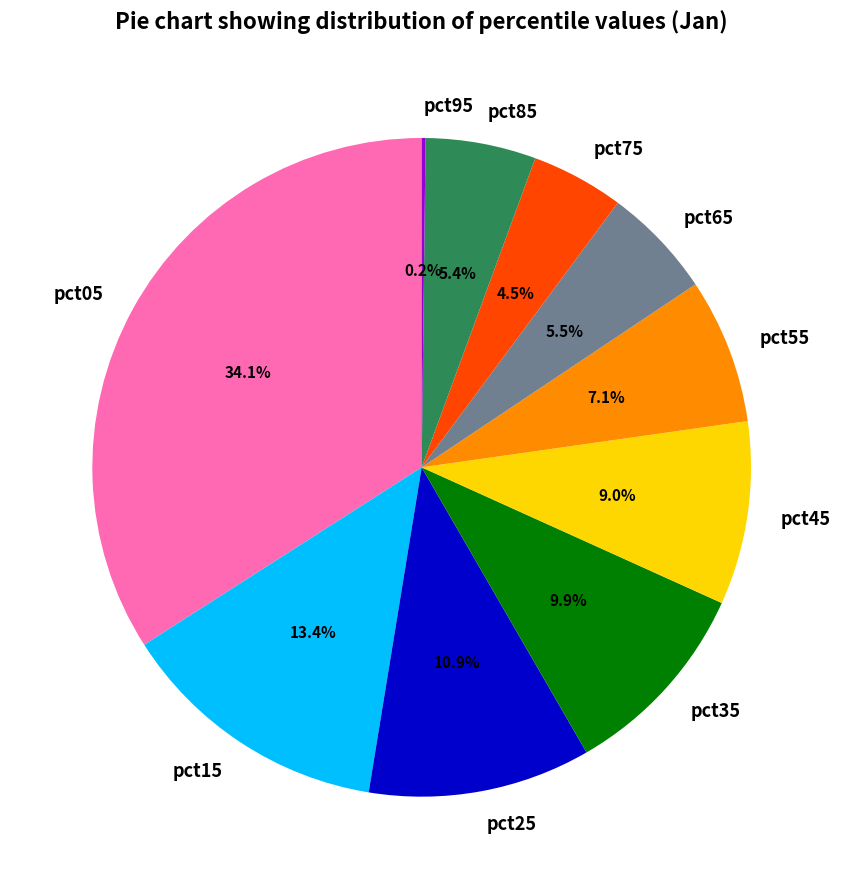

To the nearest percent, what is the average slice percentage?

10%